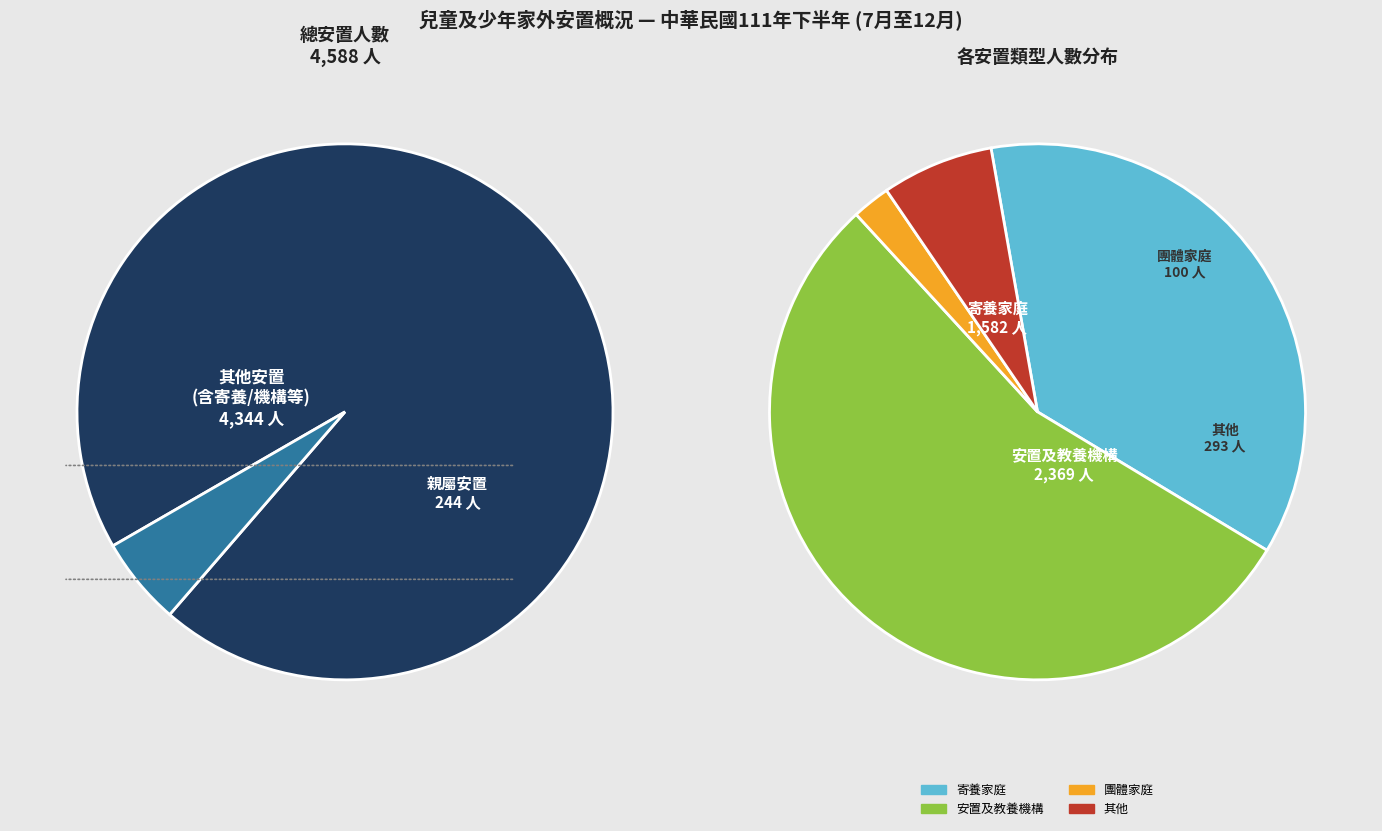

What is the smallest slice in the pie chart?

團體家庭